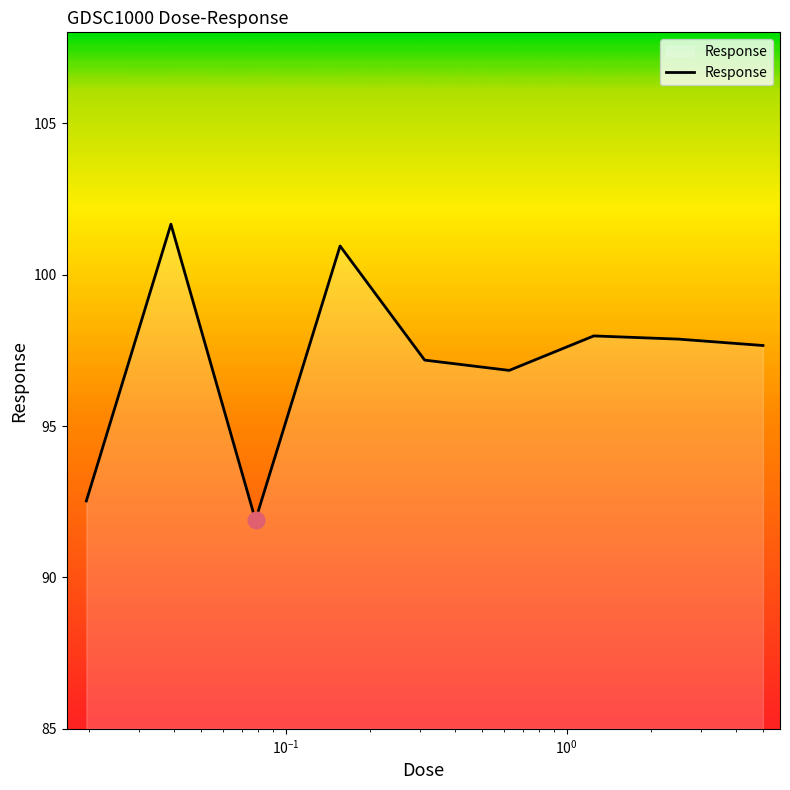

What is the difference between the maximum and minimum values?

9.8